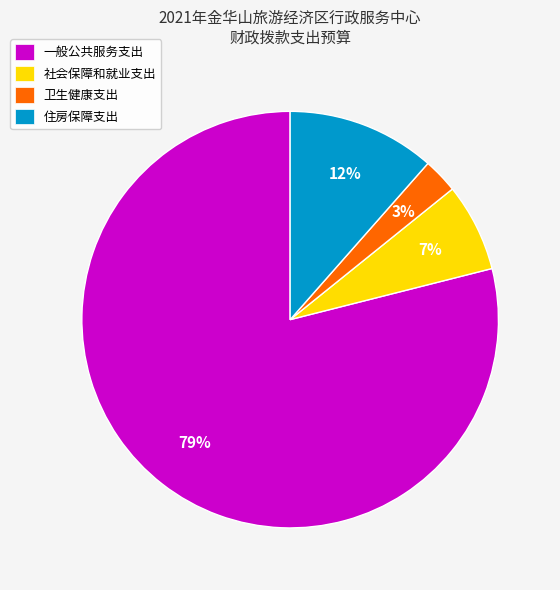

How many slices are in this pie chart?

4